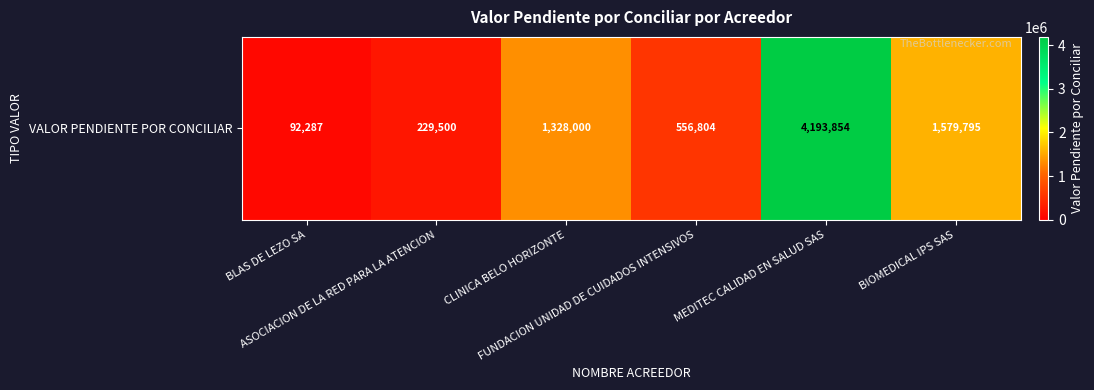

Where is the data nearest to the value 2143070?

BIOMEDICAL IPS SAS